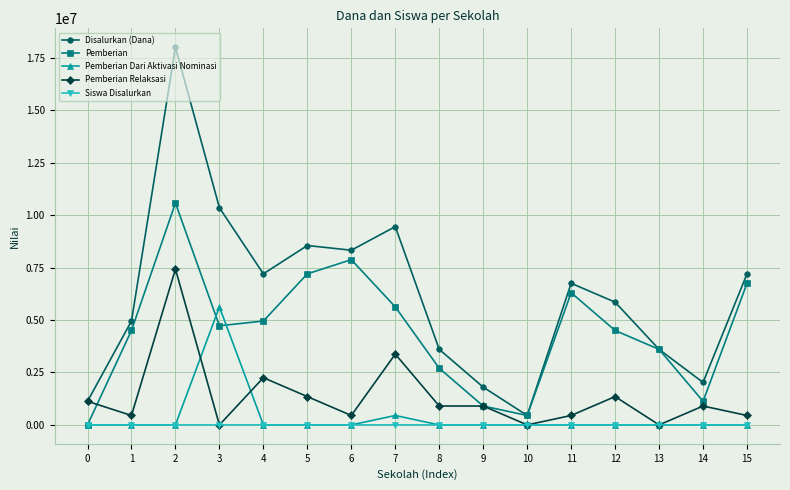

Which series has the largest total across all categories?

Disalurkan (Dana)